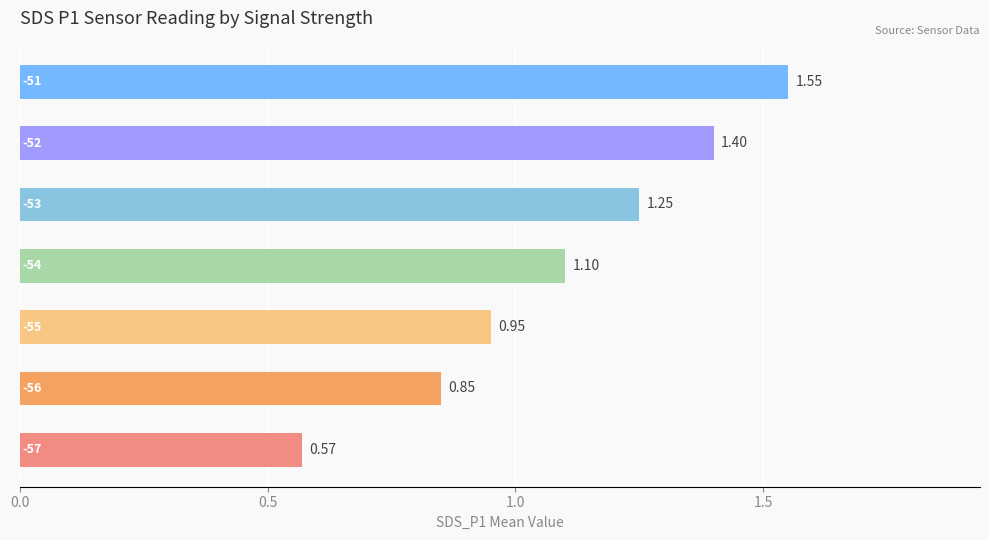

What is the average value?

1.1